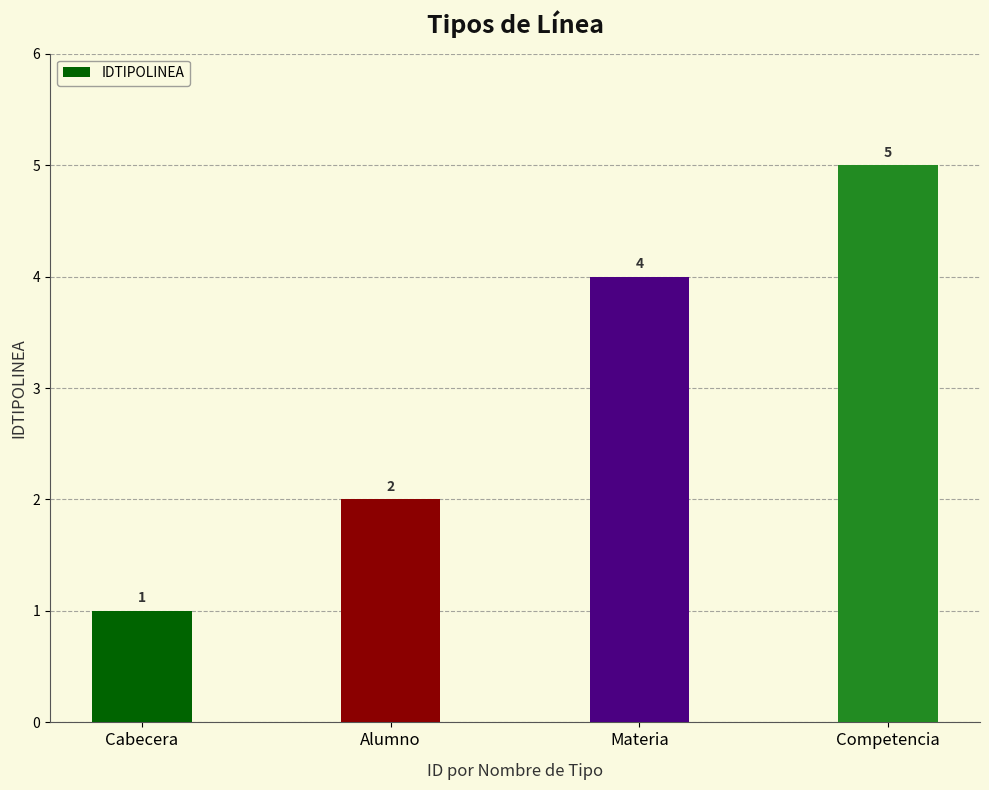

What is the difference between the values at Competencia and Materia?

1